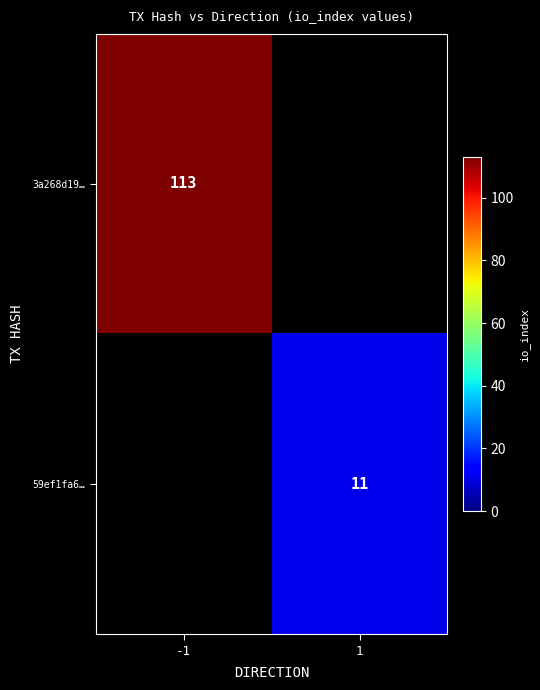

The 59ef1fa6… series shows 18 at 1. True or false?

False